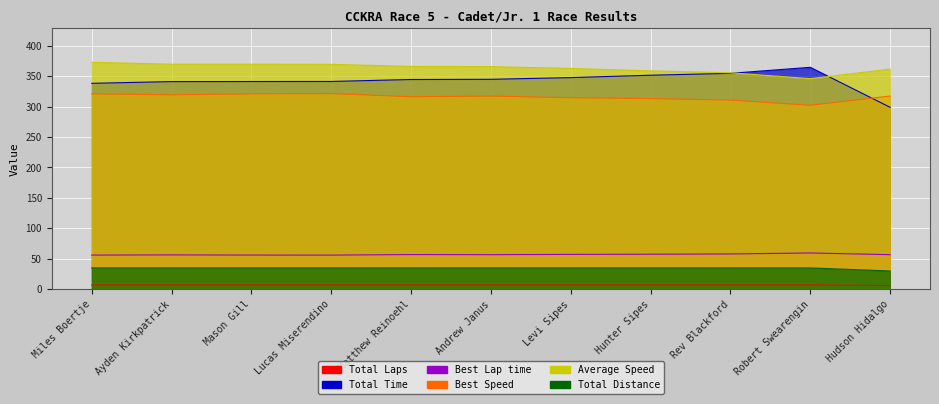

What is the difference between the second highest and second lowest values in the Best Speed series?

10.3